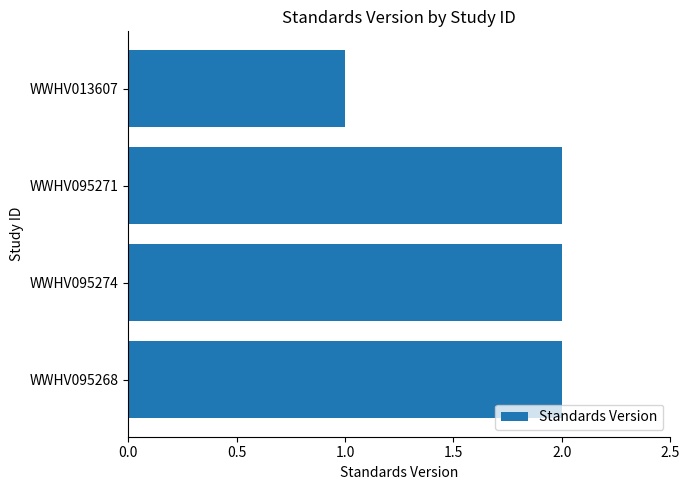

True or false: the data shows 3 at WWHV095274.

False